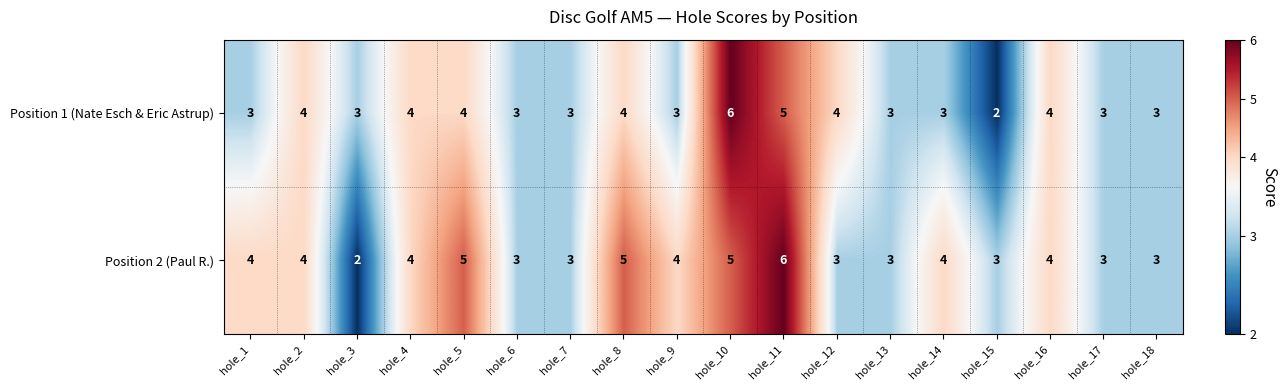

What is the approximate value of Position 2 (Paul R.) at hole_6?

3